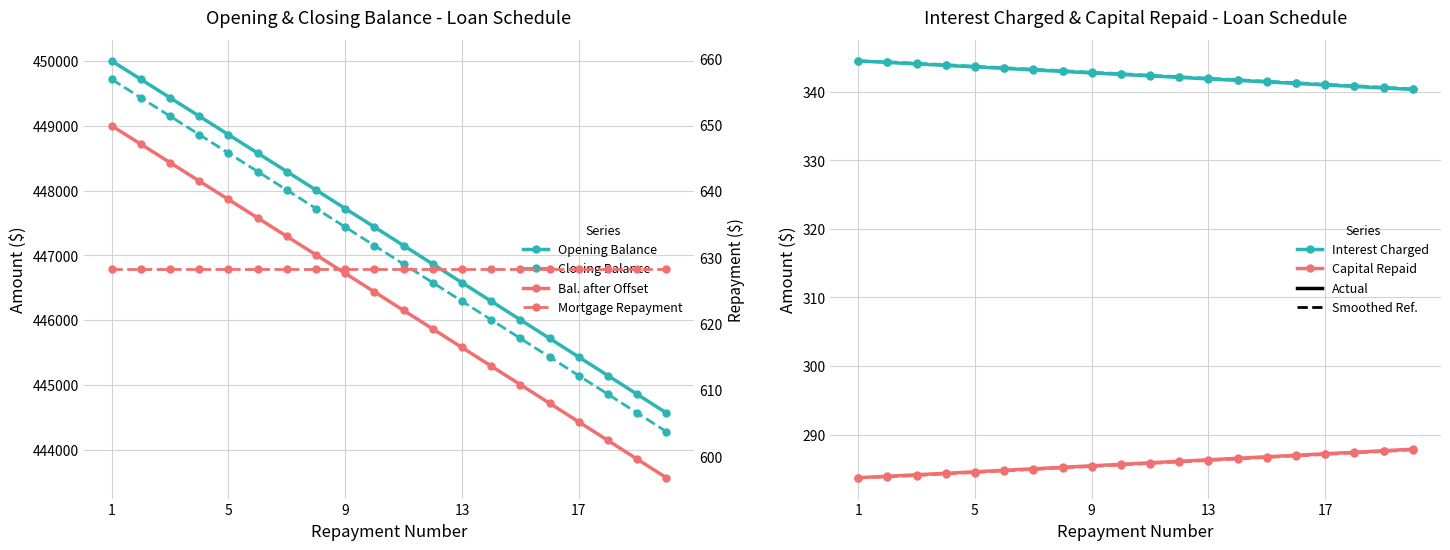

What is the greatest value displayed?

450000.0